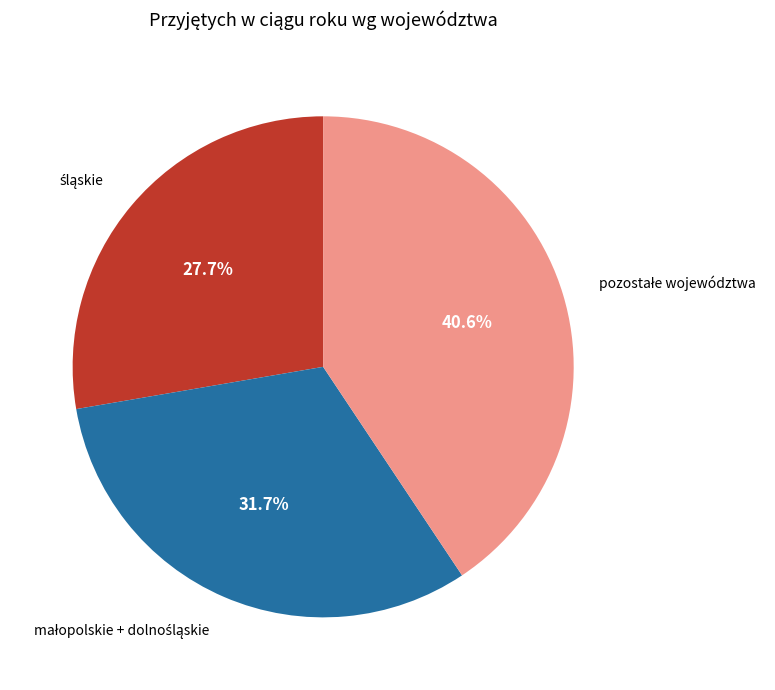

Is there any slice that represents more than half of the pie?

No